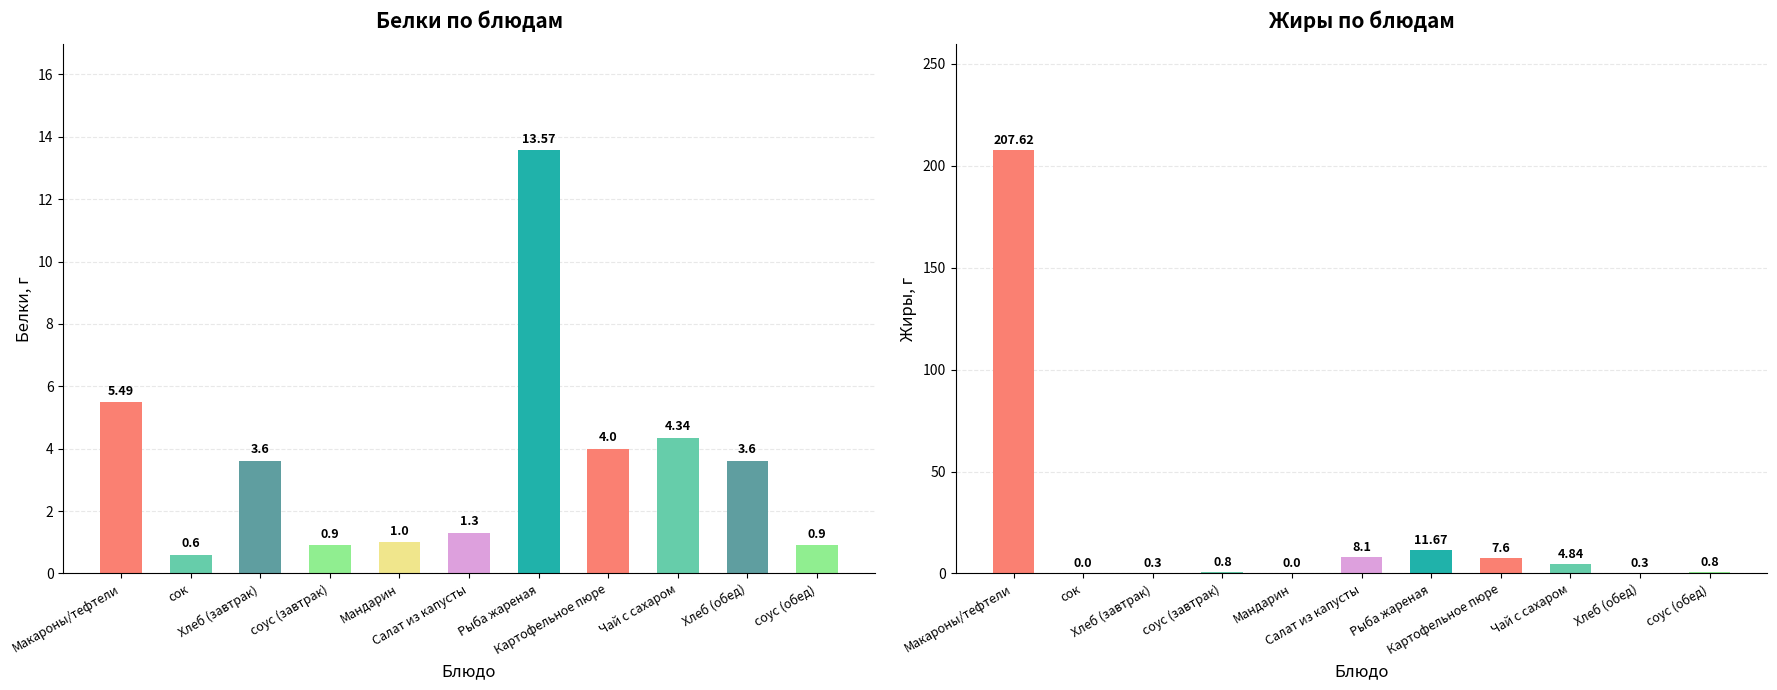

Reading left to right, transcribe all the data shown in this chart.

Белки: Макароны/тефтели=5.5	сок=0.6	Хлеб (завтрак)=3.6	соус (завтрак)=0.9	Мандарин=1.0	Салат из капусты=1.3	Рыба жареная=13.6	Картофельное пюре=4.0	Чай с сахаром=4.3	Хлеб (обед)=3.6	соус (обед)=0.9
Жиры: Макароны/тефтели=207.6	сок=0.0	Хлеб (завтрак)=0.3	соус (завтрак)=0.8	Мандарин=0.0	Салат из капусты=8.1	Рыба жареная=11.7	Картофельное пюре=7.6	Чай с сахаром=4.8	Хлеб (обед)=0.3	соус (обед)=0.8